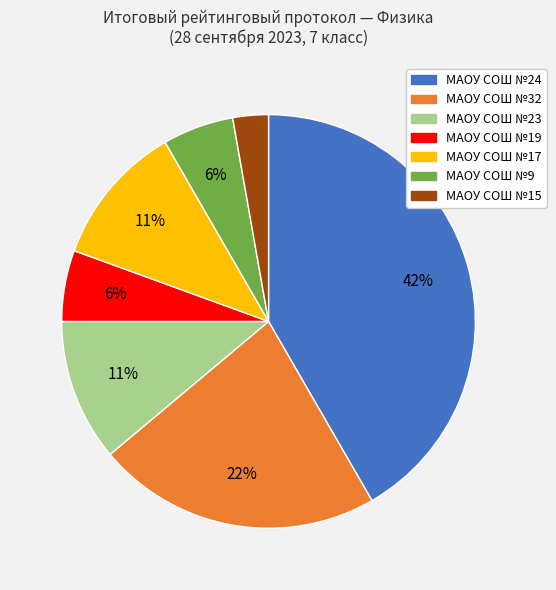

Is it true that МАОУ СОШ №9 is 20% of the pie?

False